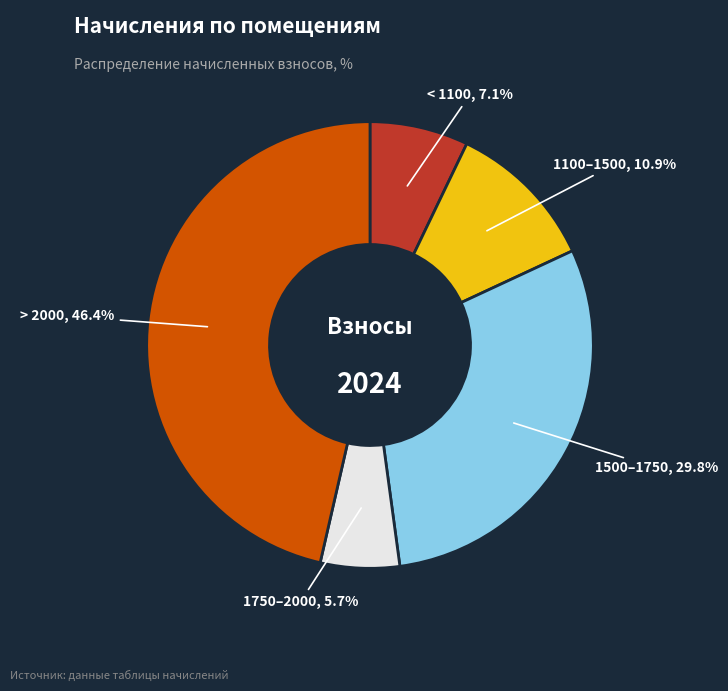

Does any single category account for the majority?

No